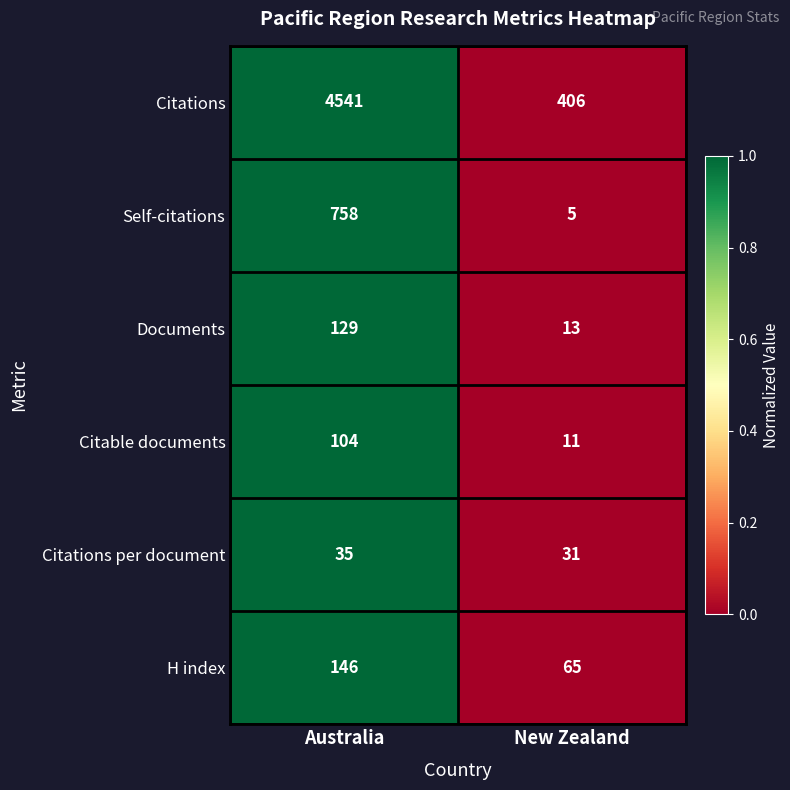

Which category has the highest value in the H index series?

Australia